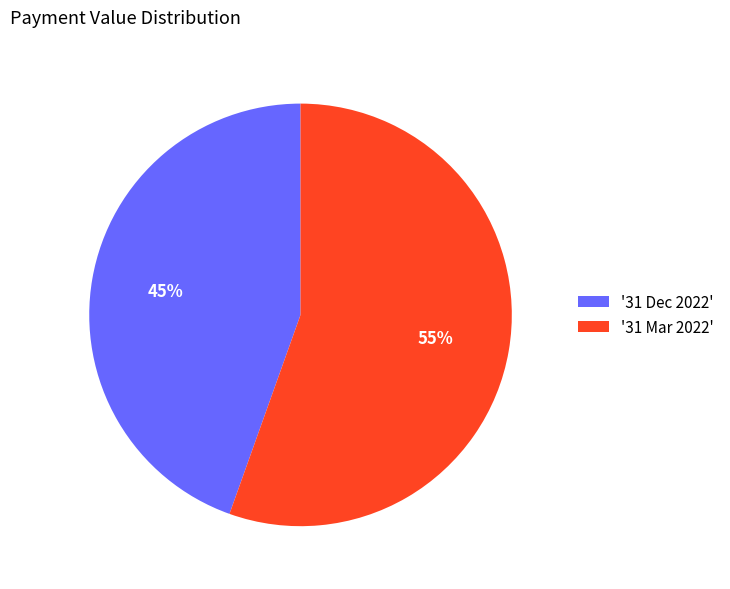

Which slice is the smallest?

'31 Dec 2022'